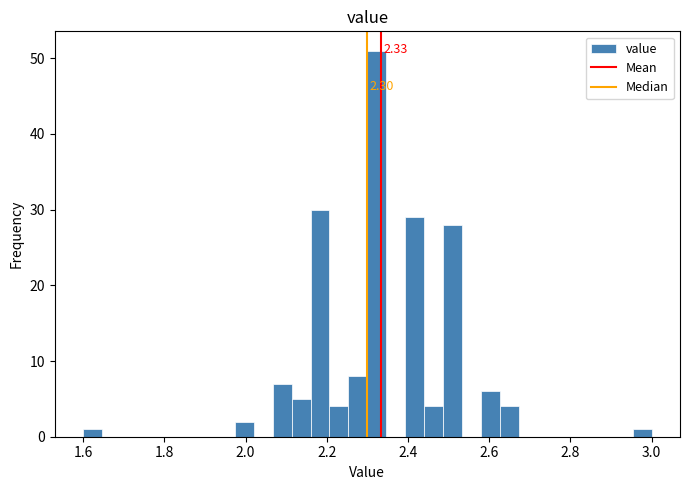

Around what value on the x-axis is the tallest bar? Give the approximate position of its centre, as read against the axis.

2.32